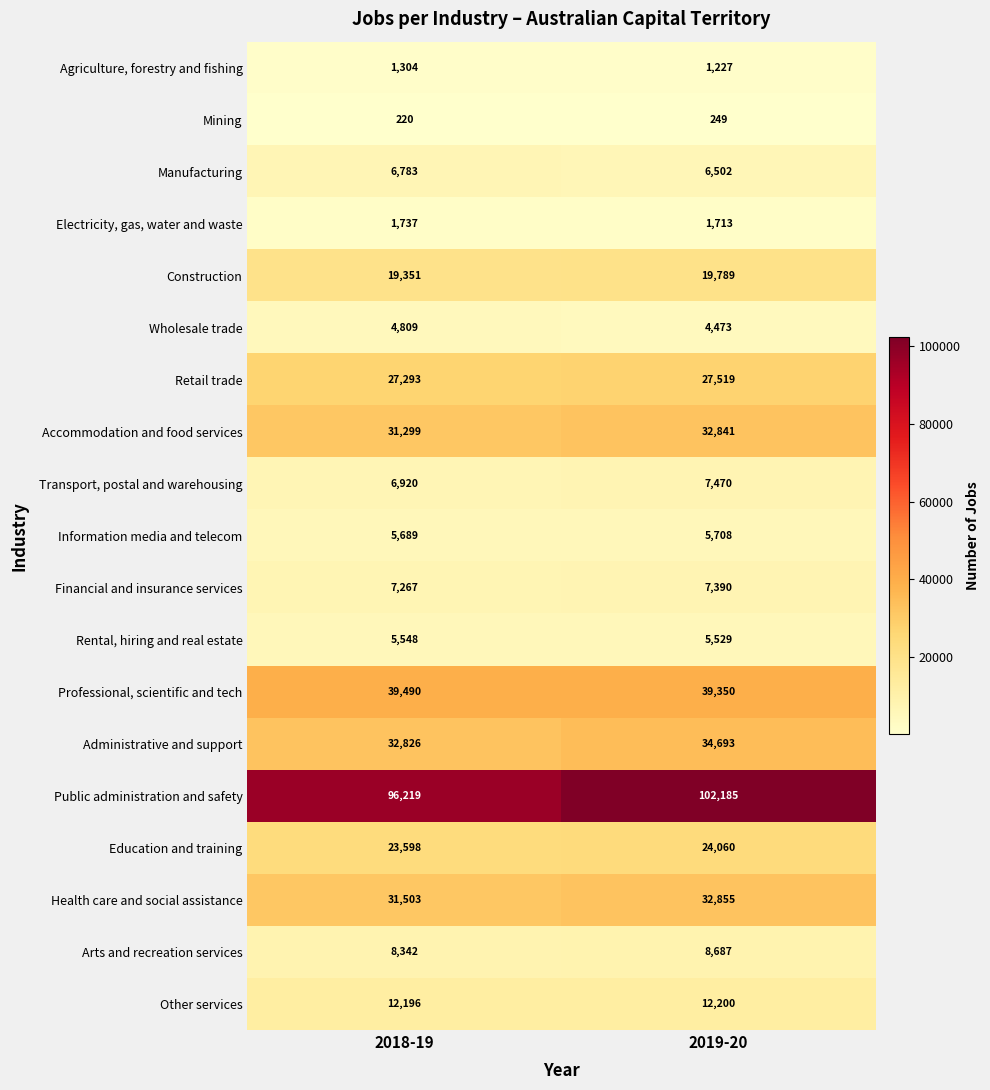

The Financial and insurance services series shows 7390 at 2019-20. True or false?

True